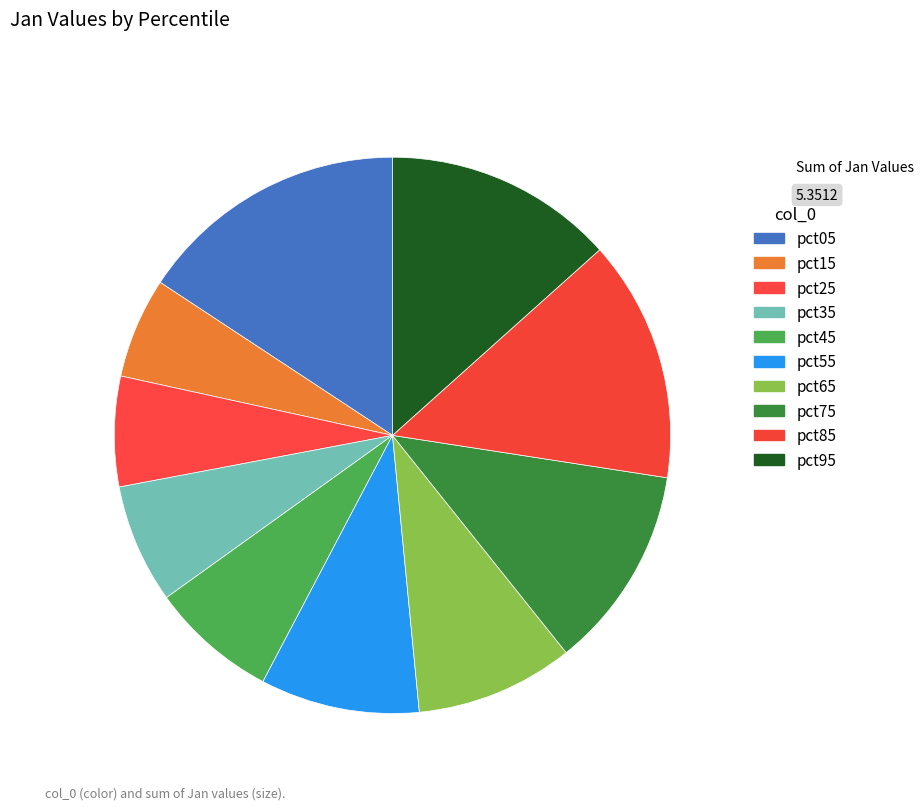

How many segments does this pie chart have?

10